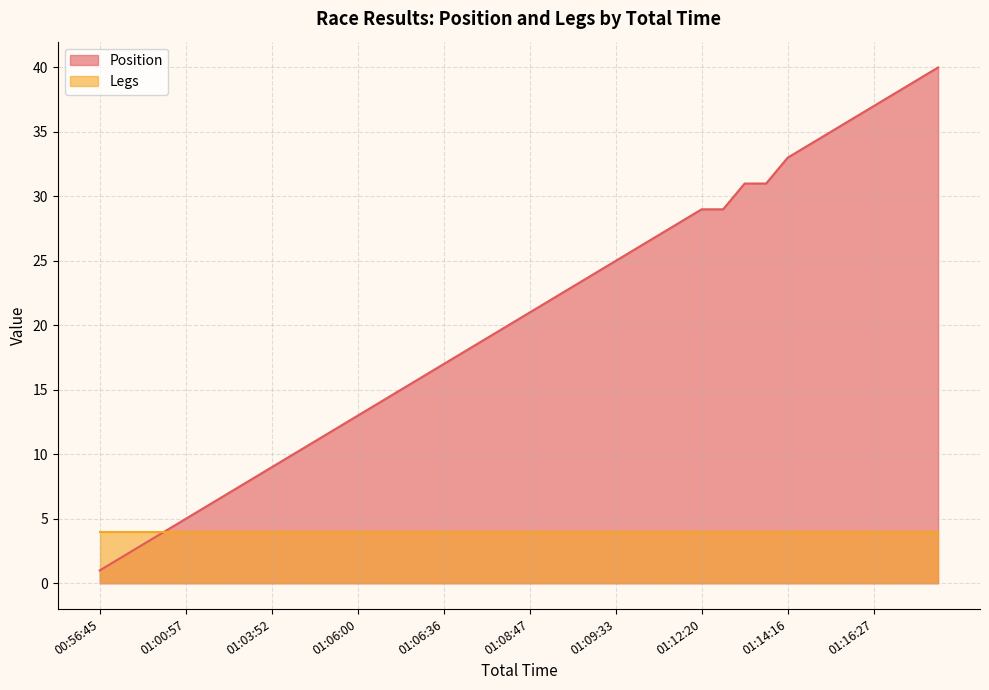

True or false: there are more than 2 points higher than both neighbors.

False